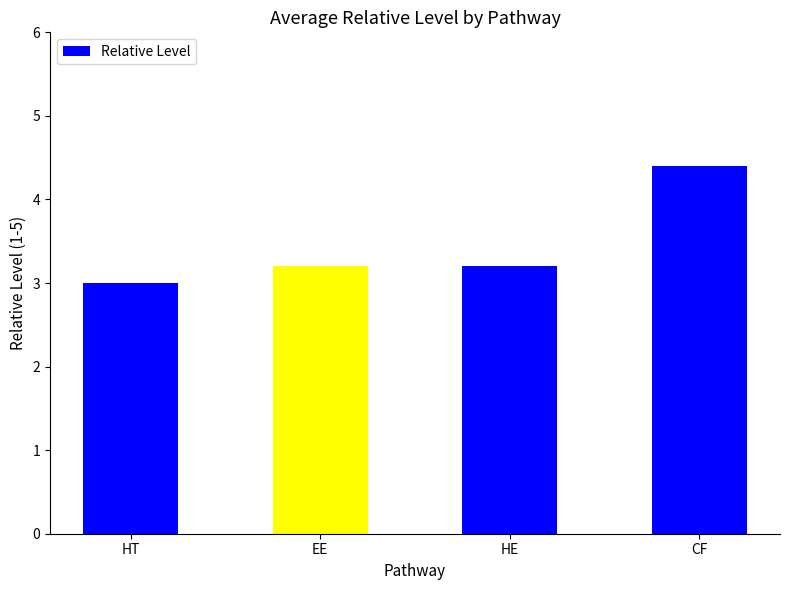

Does the chart contain any negative values?

No